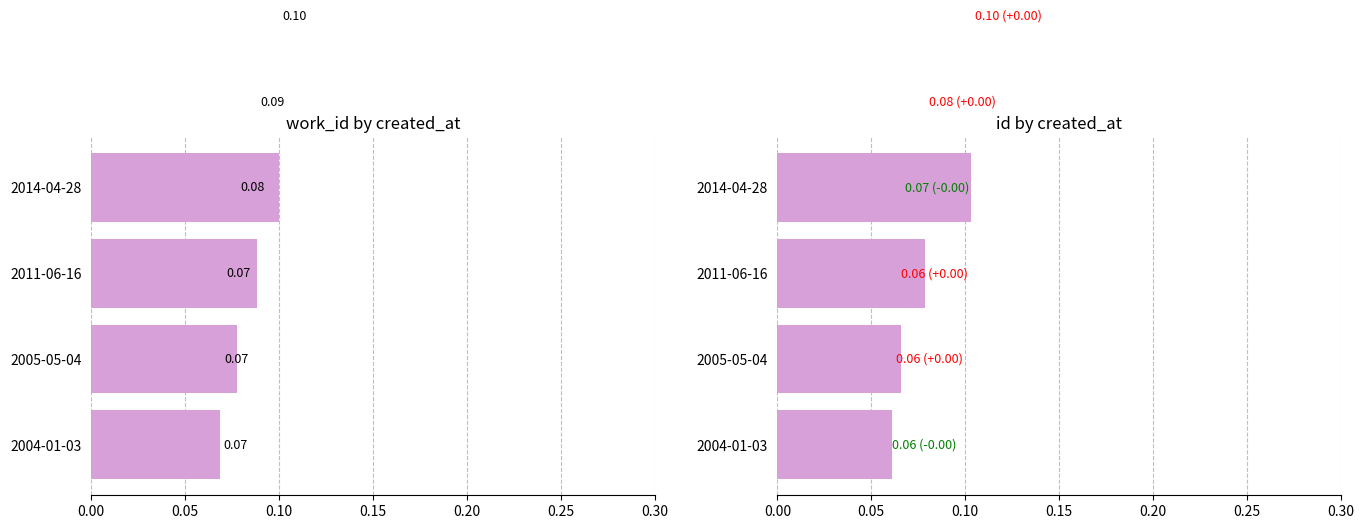

Which series has the widest spread of values?

id